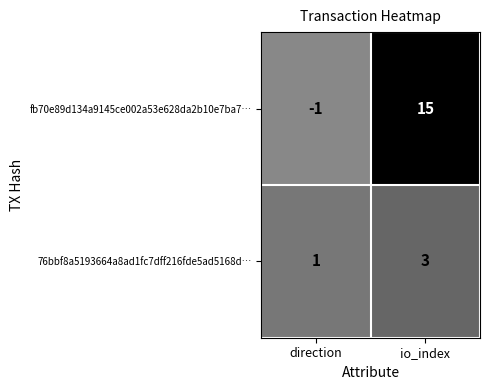

At which label is 76bbf8a5193664a8ad1fc7dff216fde5ad5168d… closest to 2?

direction